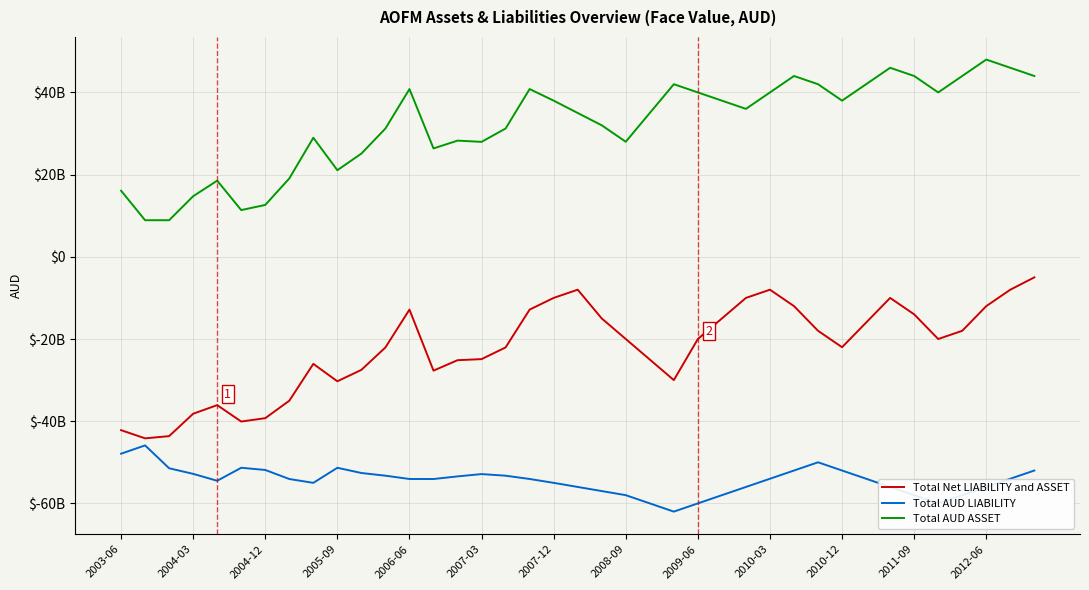

Does the chart display data point markers on the line(s)?

No